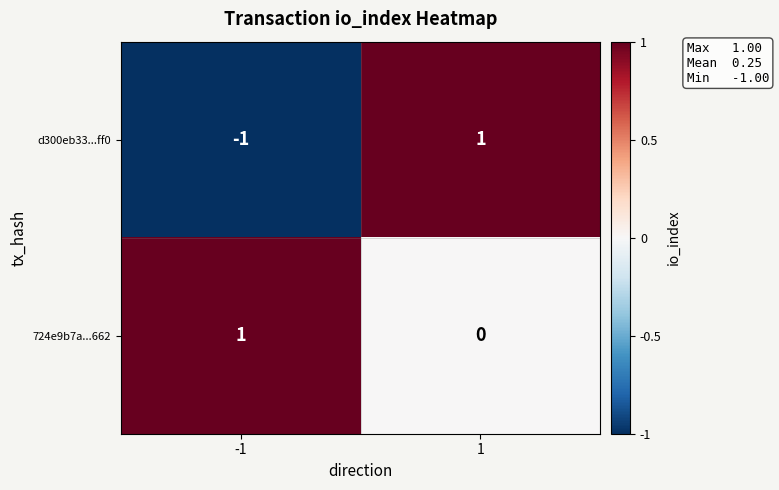

What is the total value across all series at 1?

1